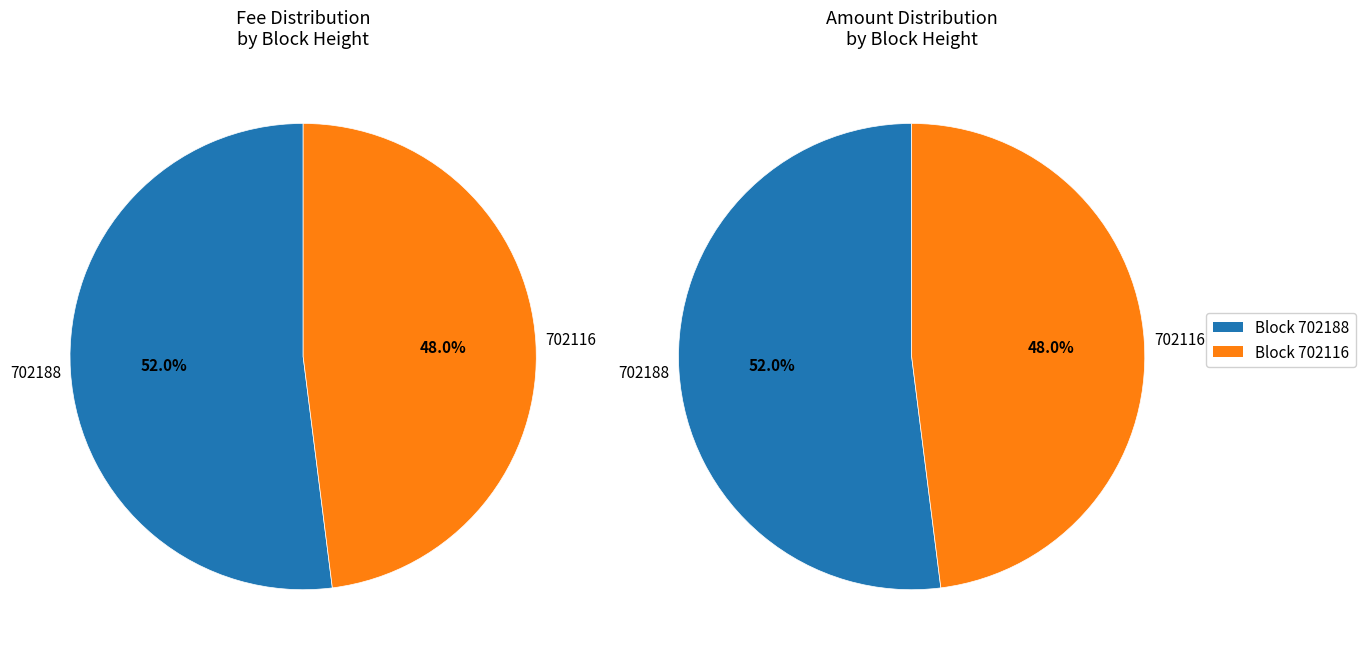

Which category has the biggest portion of the pie?

702188